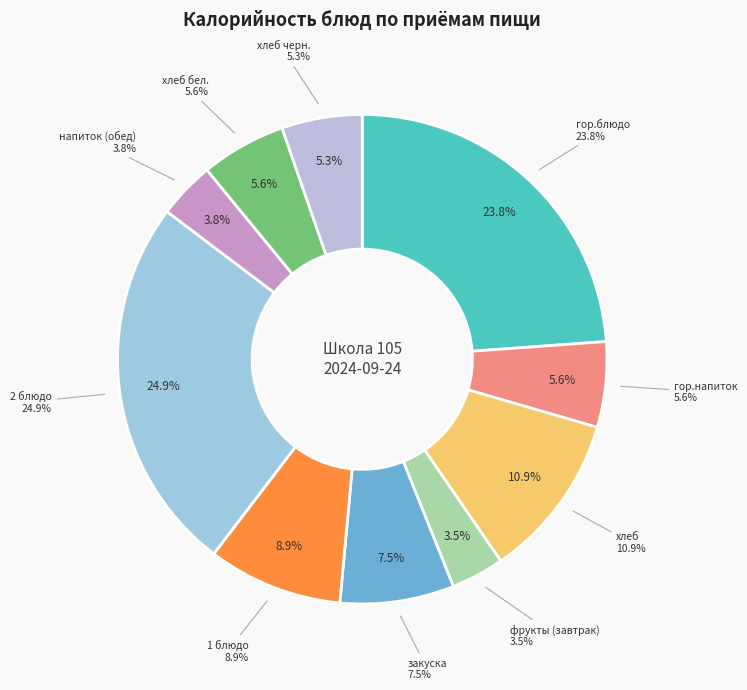

What is the change in value from гор.блюдо to хлеб бел.?

-230.8